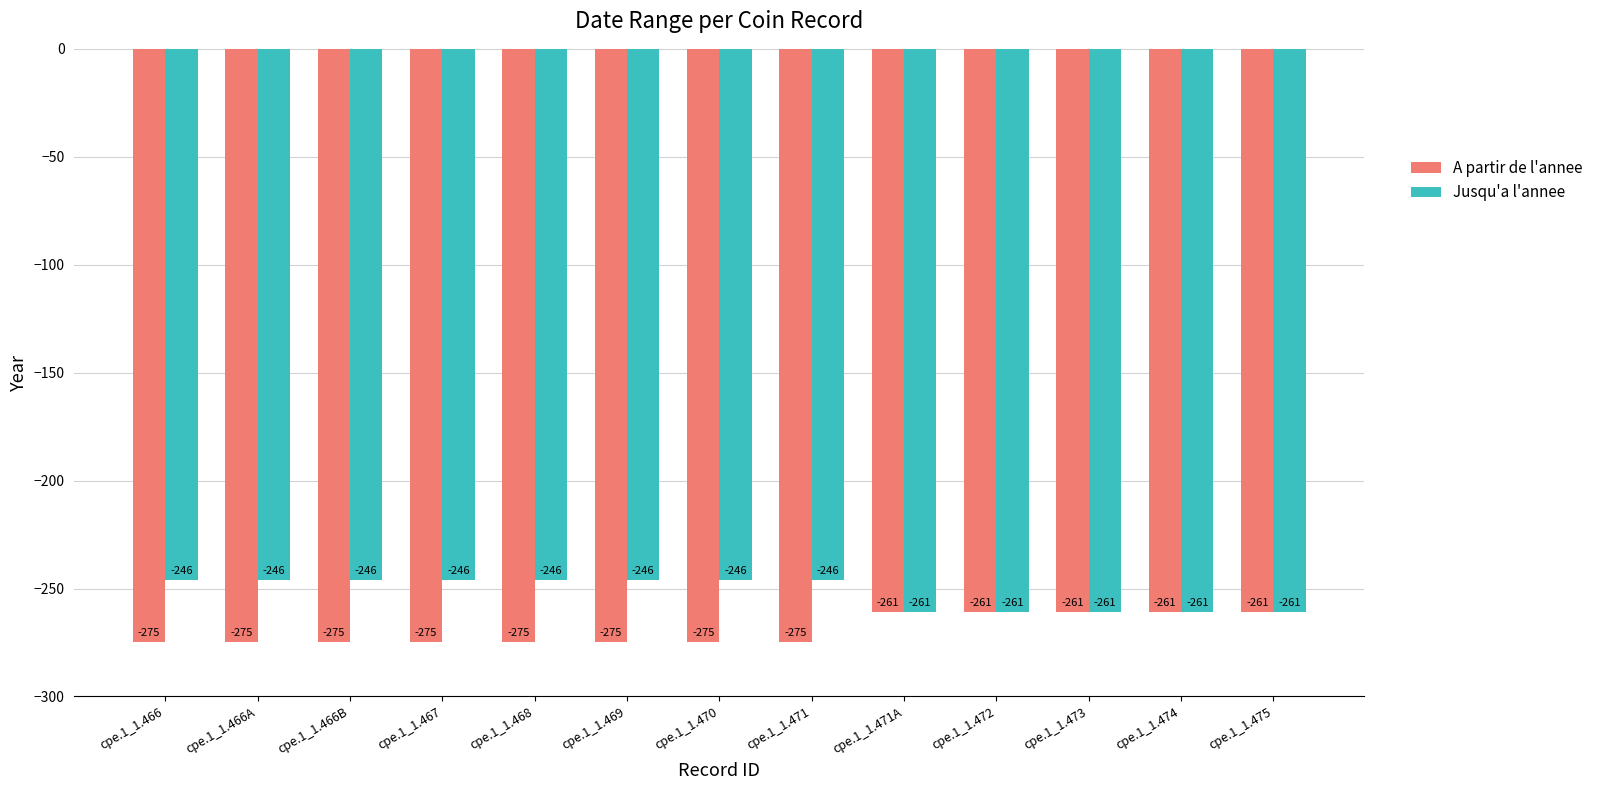

Are the bars horizontal?

No